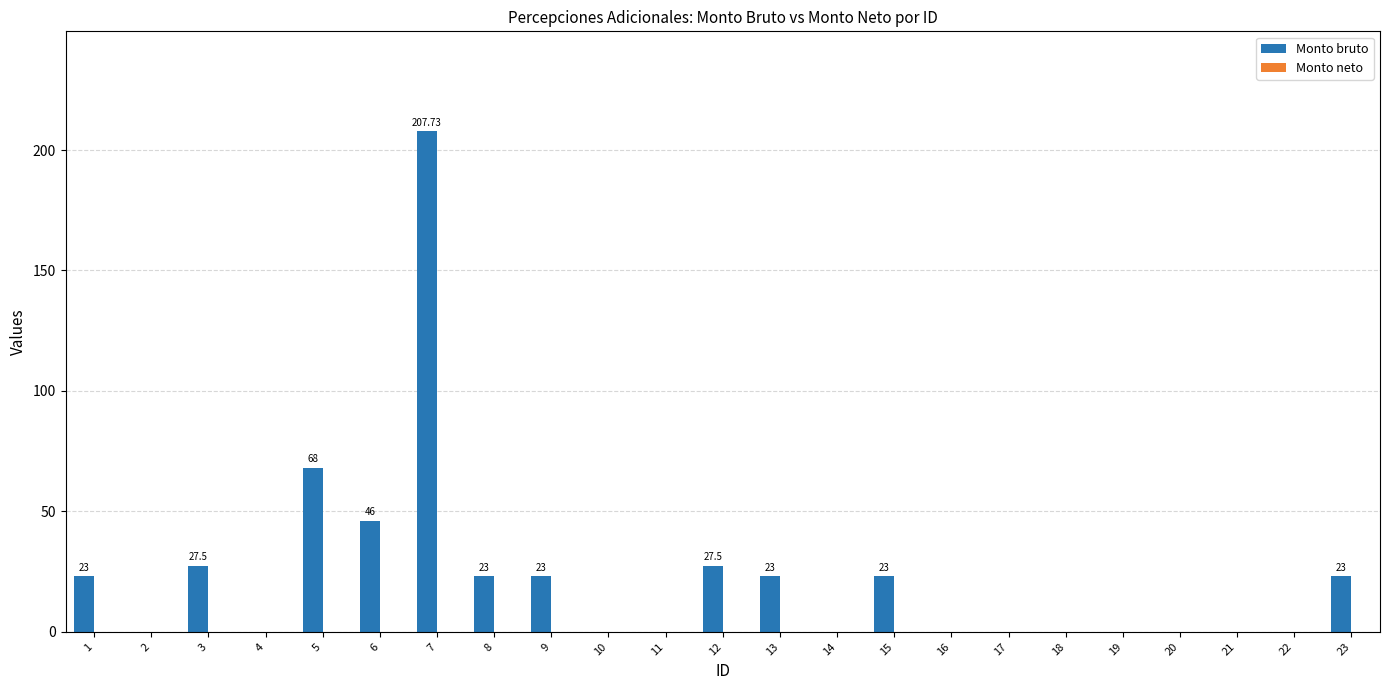

What is the ratio of the value at 13 to the value at 23?

1.0